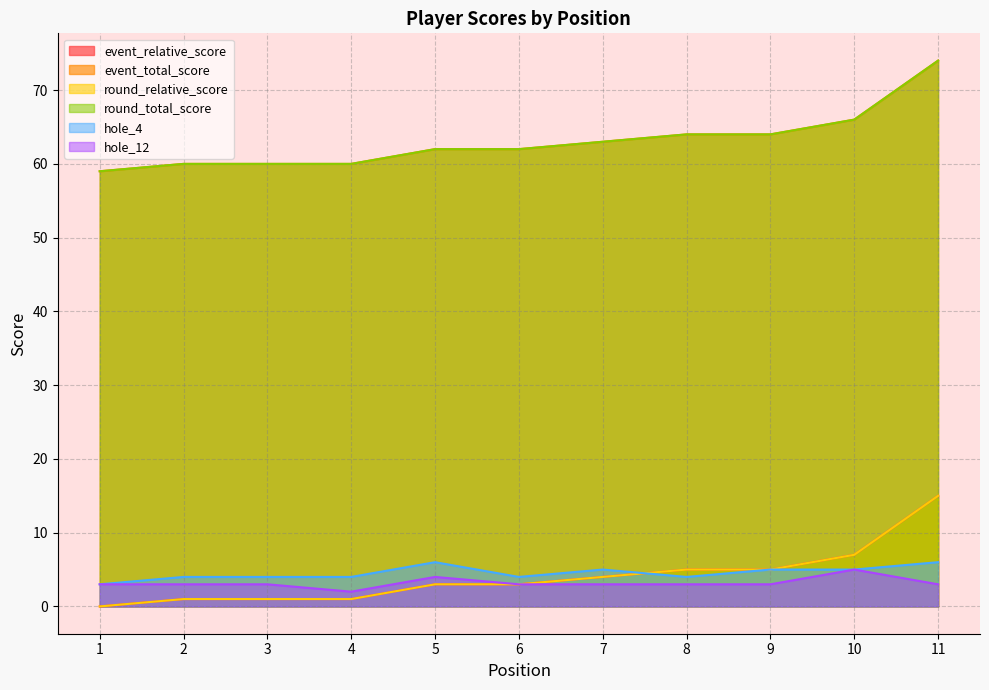

Rank the categories by event_total_score value from lowest to highest.

1, 2, 3, 4, 5, 6, 7, 8, 9, 10, 11